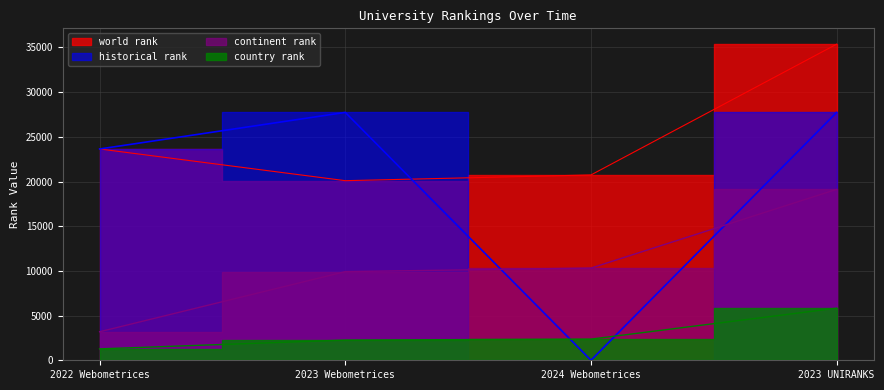

At how many categories does at least one series exceed 4908?

4